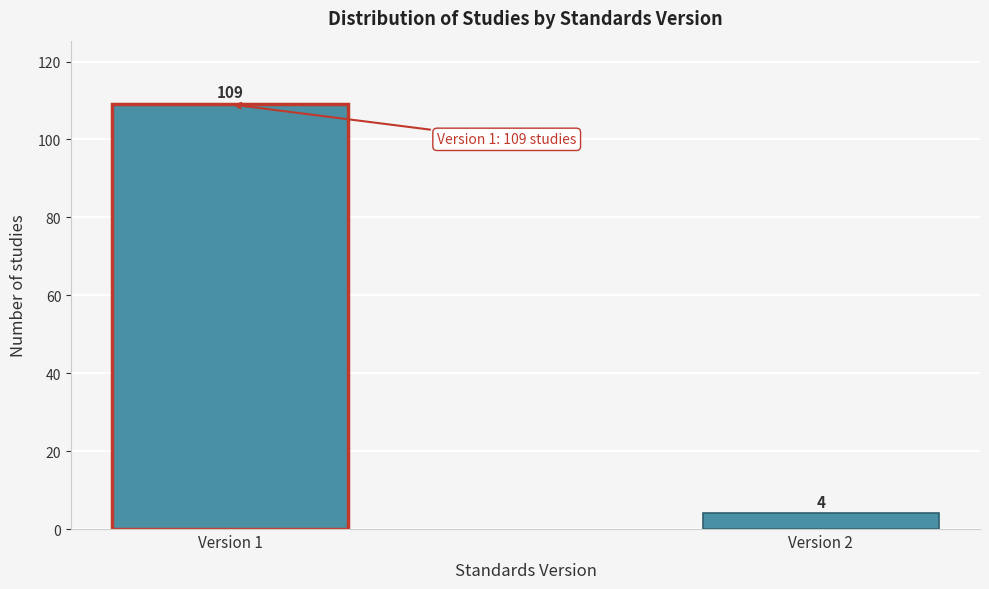

Reading left to right, what are all the values shown in this chart?

Version 1=109	Version 2=4